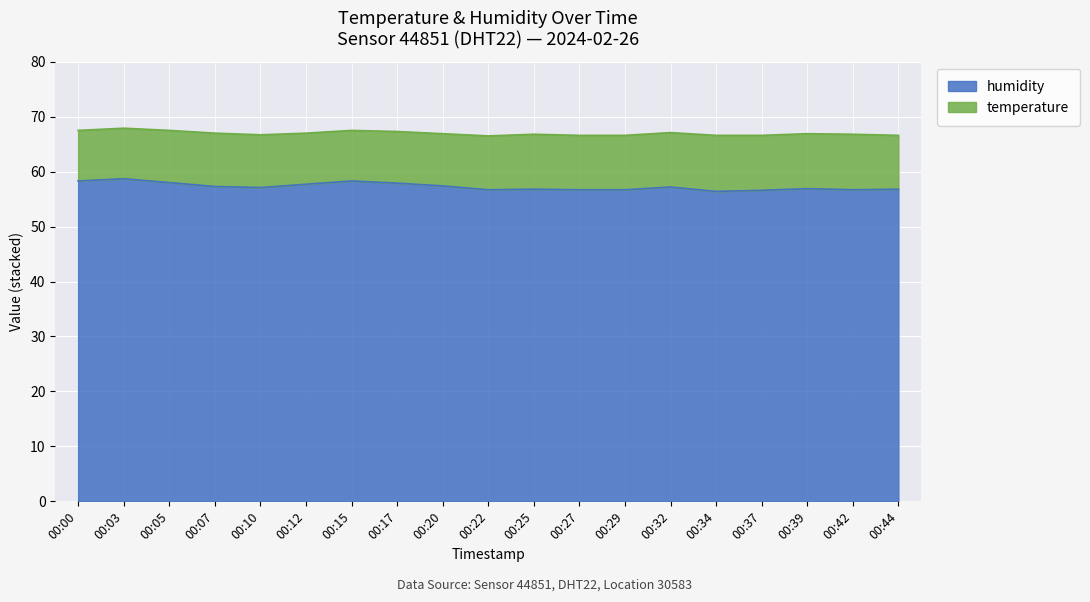

Rank the categories by value from lowest to highest.

00:34, 00:37, 00:22, 00:27, 00:29, 00:42, 00:25, 00:44, 00:39, 00:10, 00:32, 00:07, 00:20, 00:12, 00:17, 00:05, 00:00, 00:15, 00:03